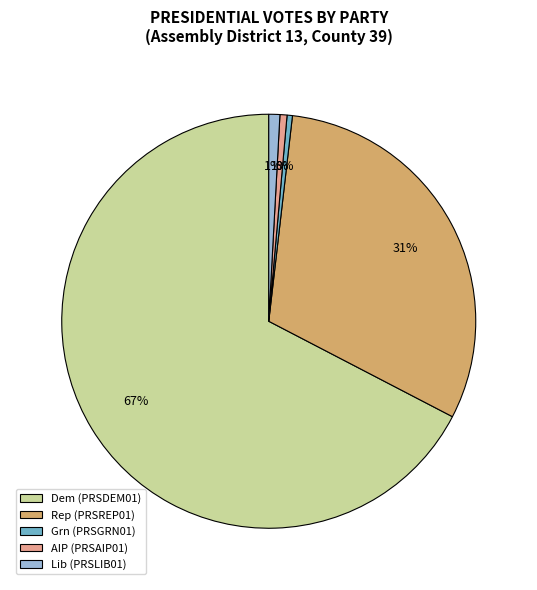

Between Rep (PRSREP01) and Lib (PRSLIB01), which is larger?

Rep (PRSREP01)